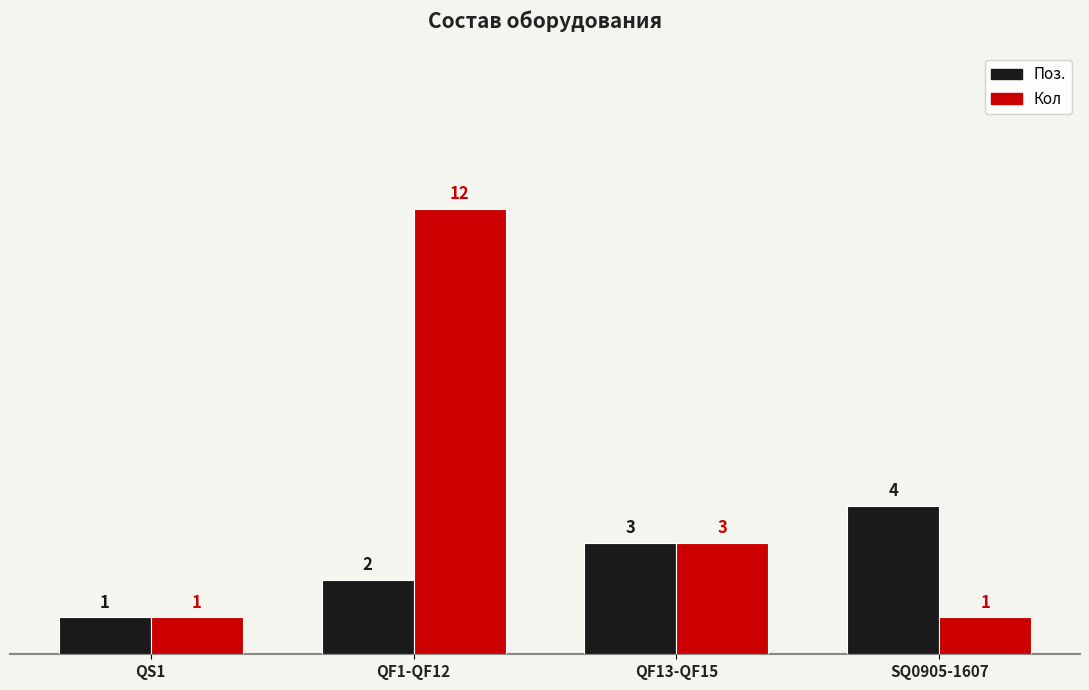

Reading left to right, what are all the values shown in this chart?

Поз.: QS1=1	QF1-QF12=2	QF13-QF15=3	SQ0905-1607=4
Кол: QS1=1	QF1-QF12=12	QF13-QF15=3	SQ0905-1607=1